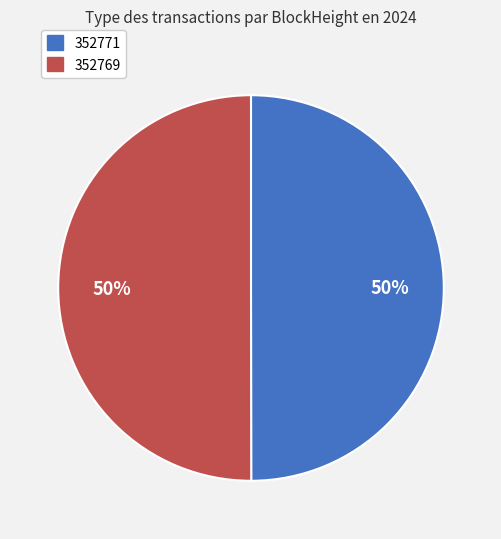

What percentage is the 352769 slice, to the nearest percent?

50%